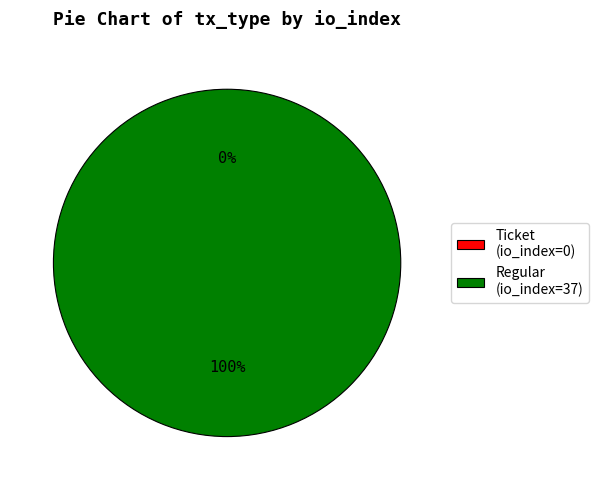

Rank the categories by value from lowest to highest.

Ticket (io_index=0), Regular (io_index=37)